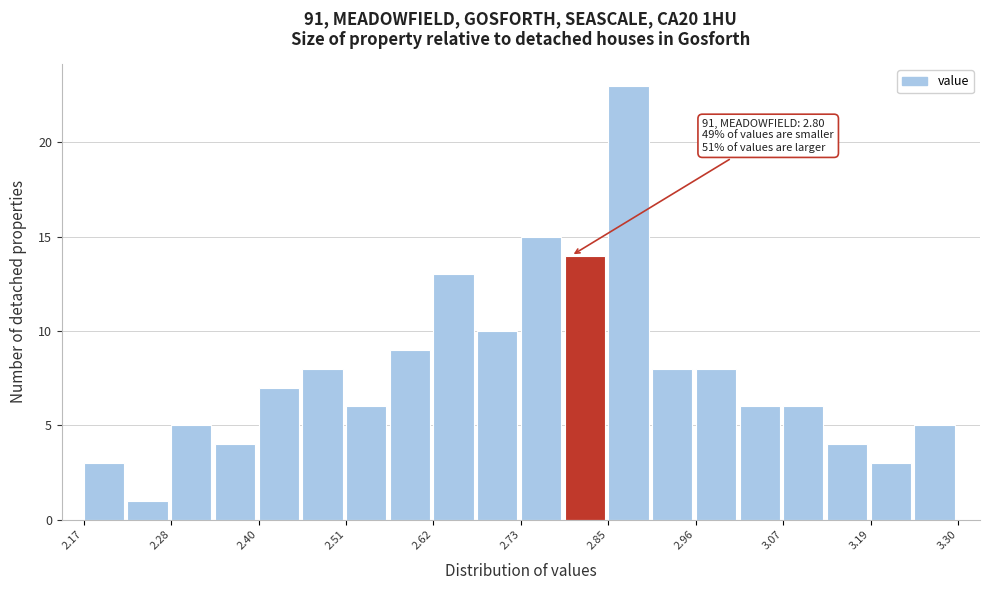

Around what value on the x-axis is the tallest bar? Give the approximate position of its centre, as read against the axis.

2.88